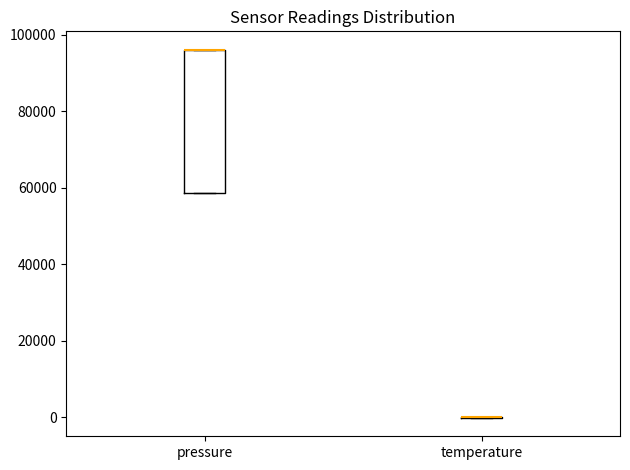

Where is the lower edge of the box for pressure on the y-axis? The values are not printed on the chart, so give them approximately, as read against the axis.

58000